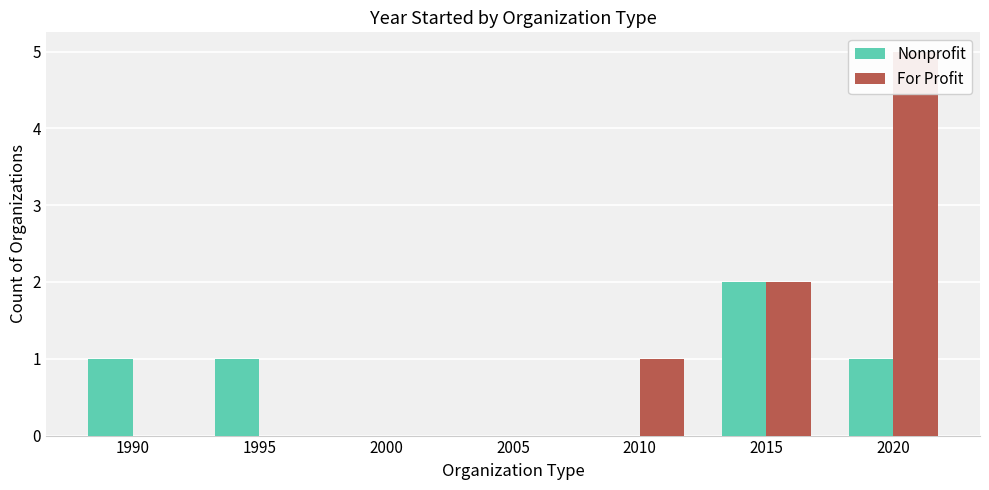

What is the average value of the For Profit series?

1